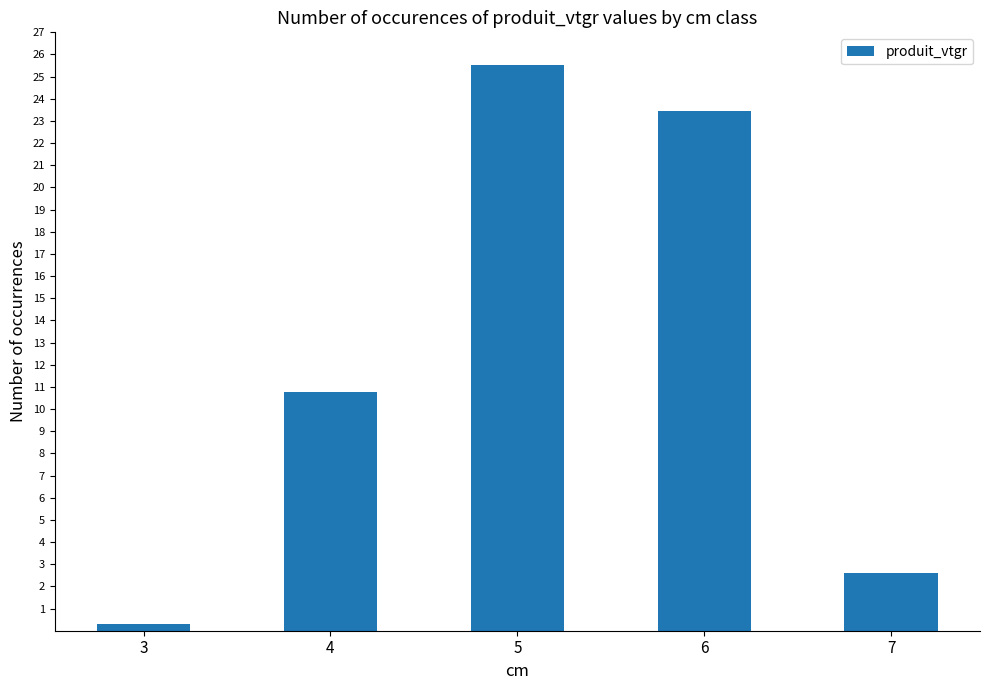

What is the greatest value displayed?

25.5